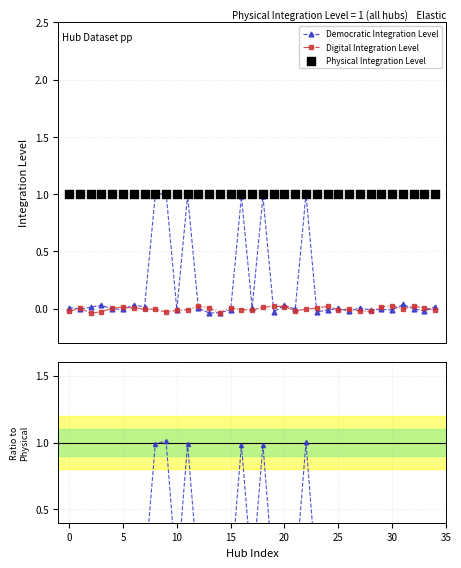

Which series has the largest total across all categories?

Physical Integration Level